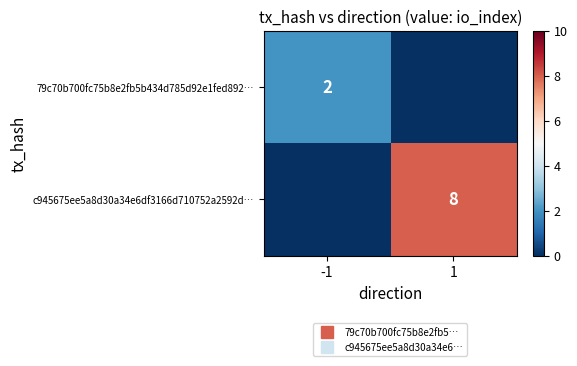

Count the 79c70b700fc75b8e2fb5b434d785d92e1fed892… values in the range 0 to 2.

2